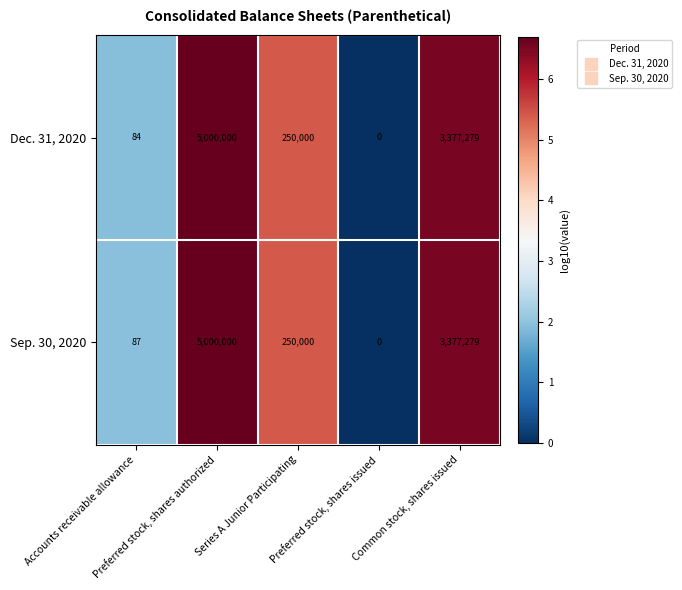

At which category is the sum across all series the highest?

Preferred stock, shares authorized